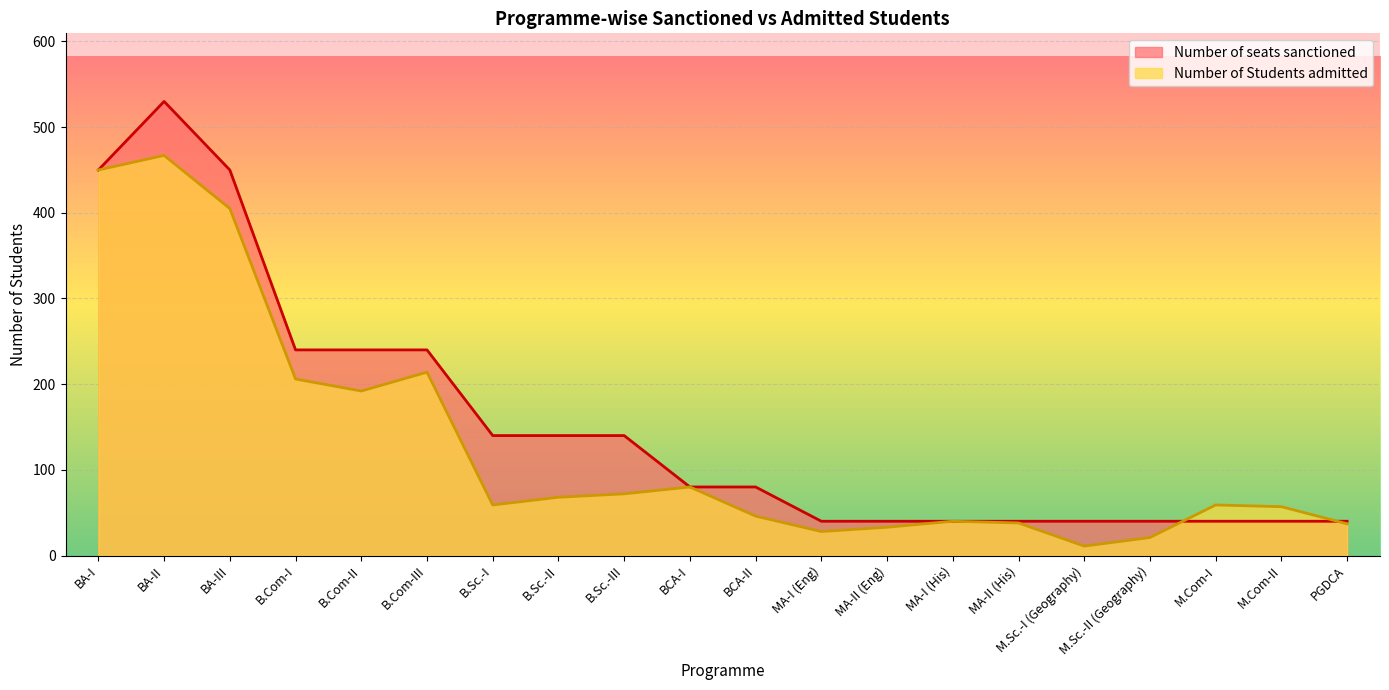

The value of Number of seats sanctioned at BA-I is 601. True or false?

False